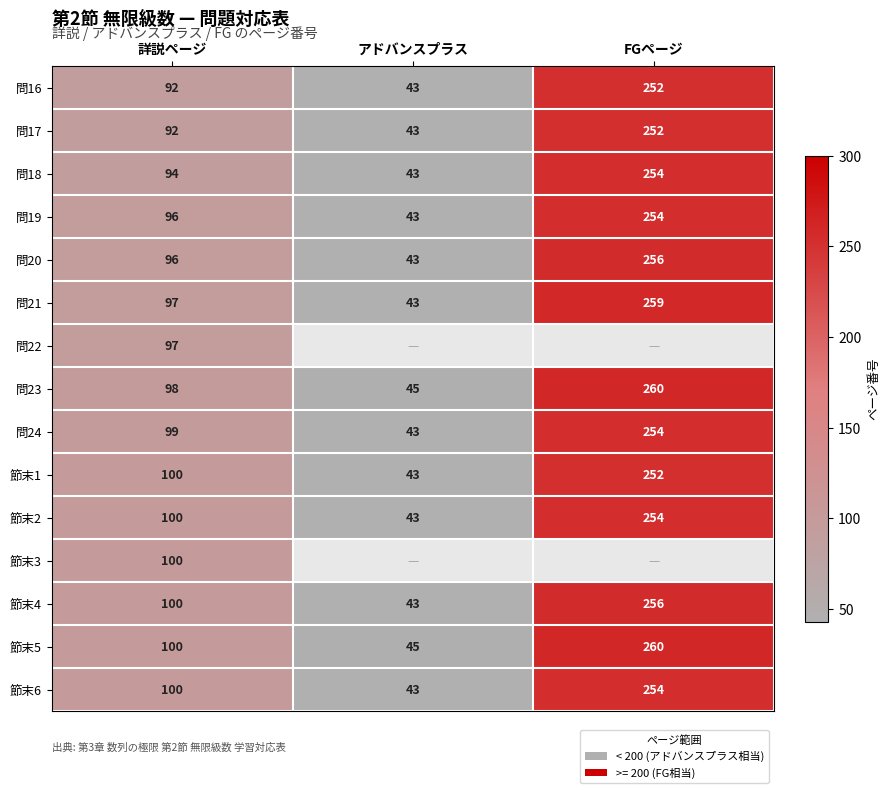

The value of 節末3 at 詳説ページ is 31. True or false?

False